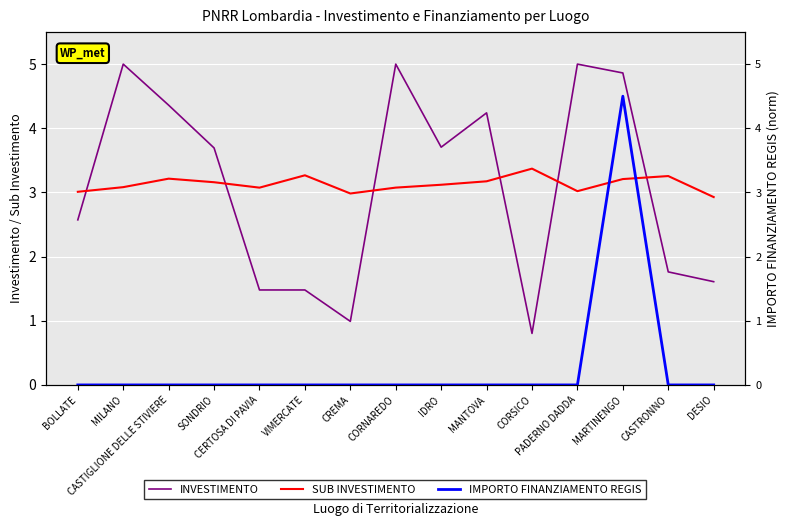

The INVESTIMENTO series shows 5.0 at MILANO. True or false?

True